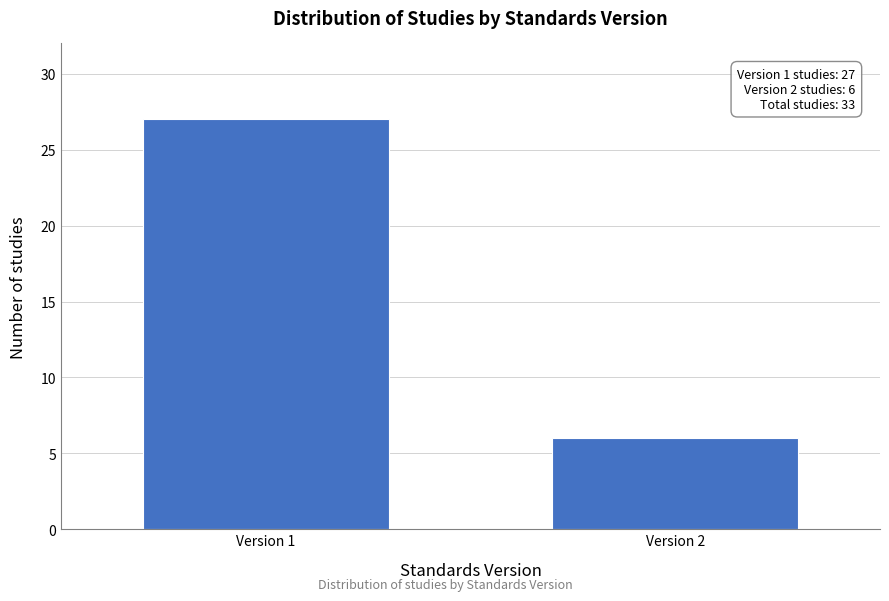

Reading right to left, what are all the values shown in this chart?

Version 2=6	Version 1=27